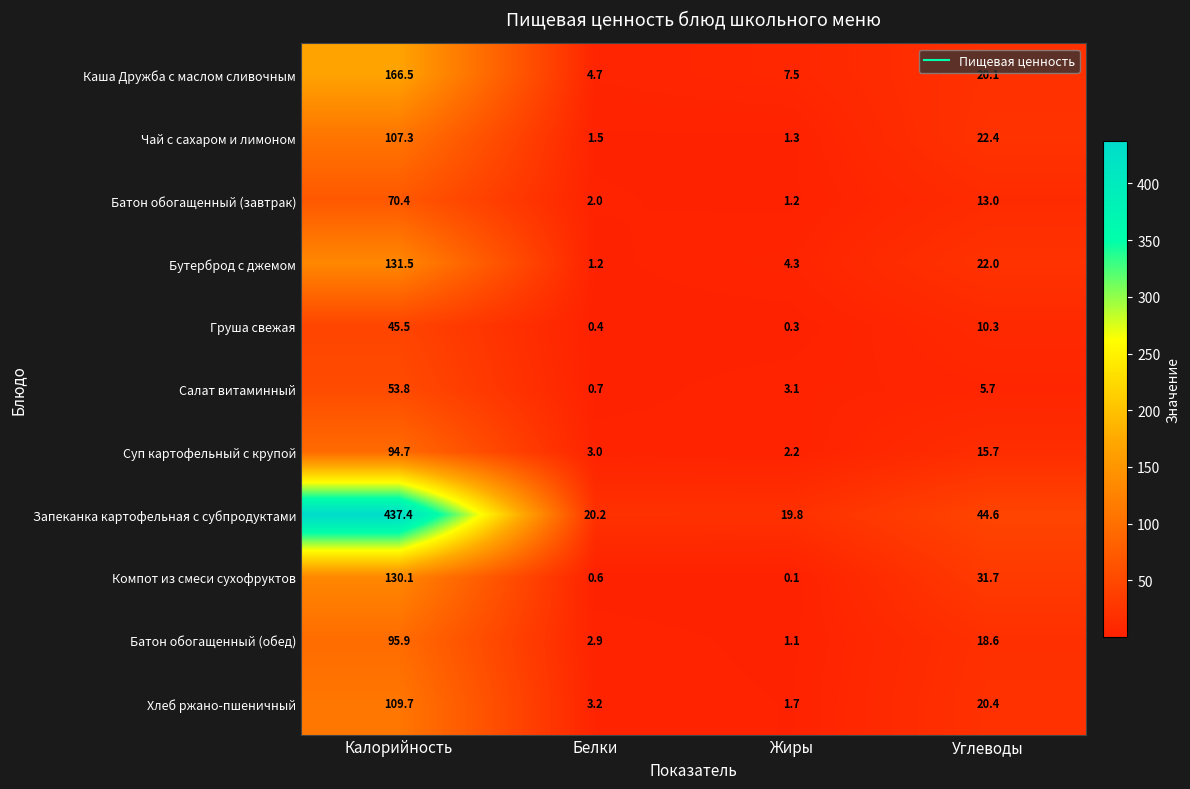

What is the average value of the Груша свежая series?

14.1